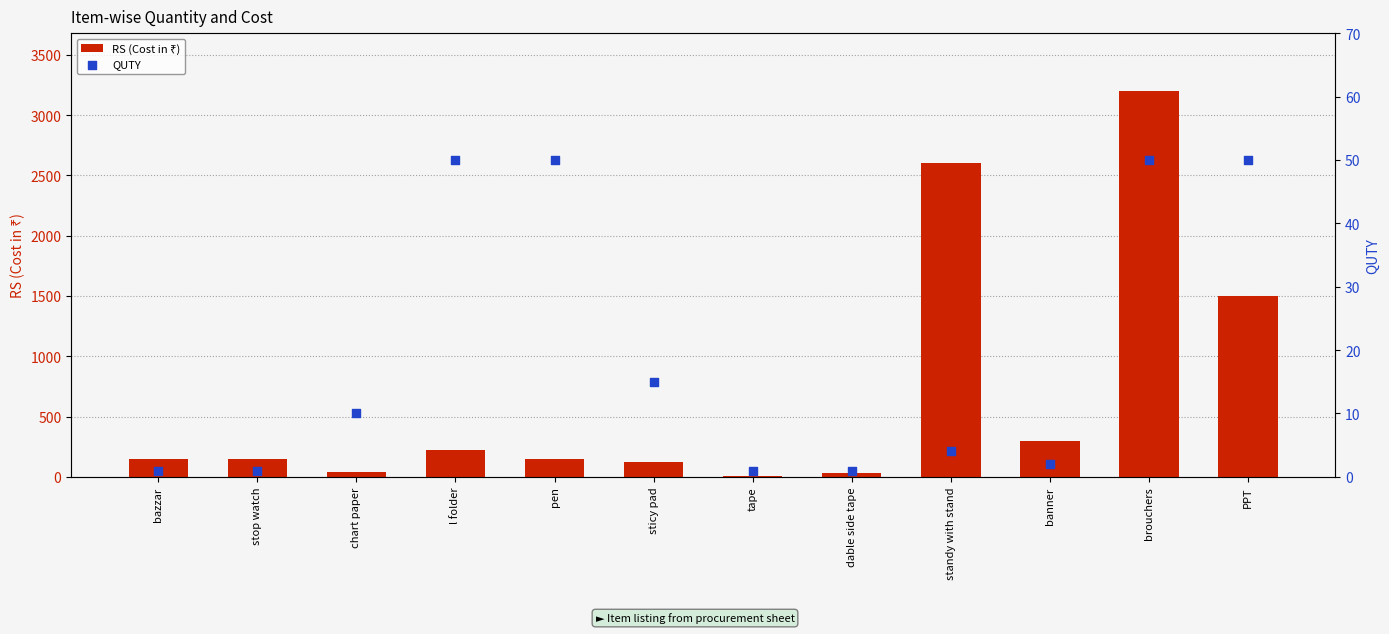

At which category is the sum across all series the highest?

brouchers